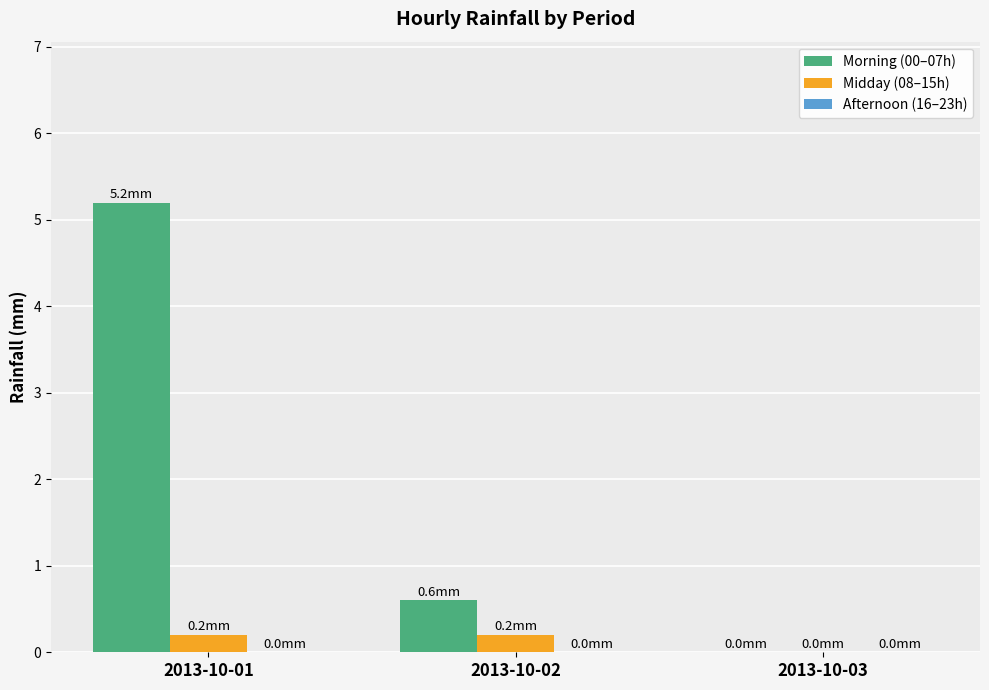

Between 2013-10-01 and 2013-10-03, which series saw the biggest shift?

Morning (00–07h)